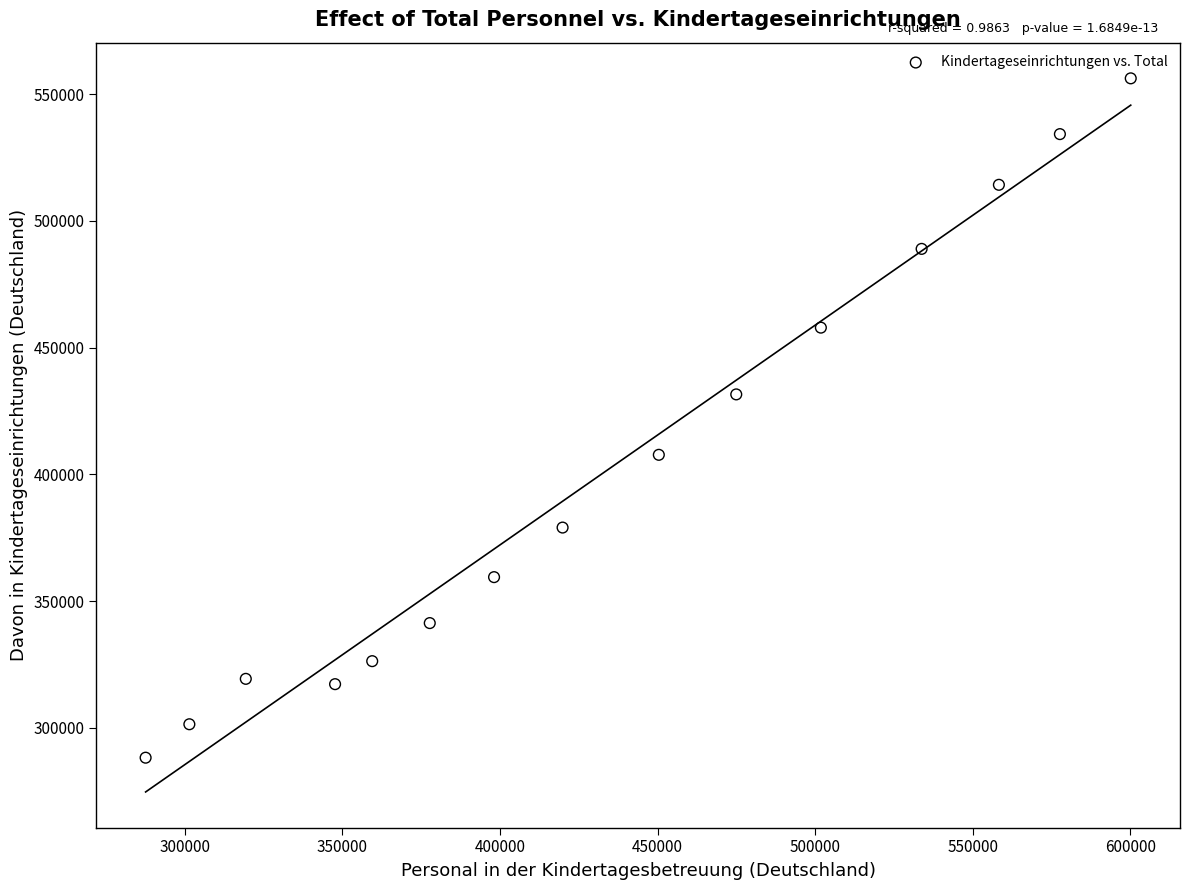

What is the range of X values (max minus min)?

312610